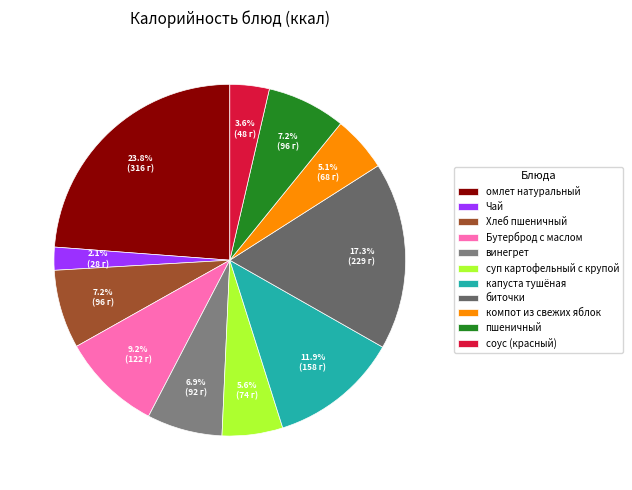

To the nearest percent, what portion does Хлеб пшеничный represent?

7%